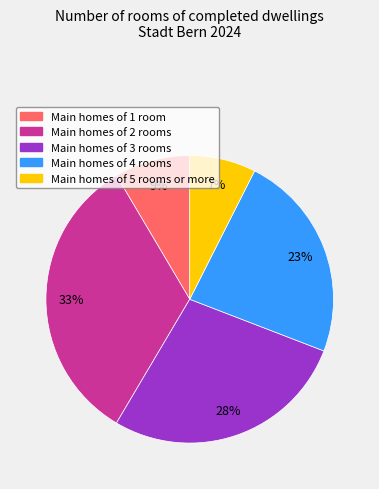

To the nearest percent, what is the difference between the largest and smallest slice percentages?

26%